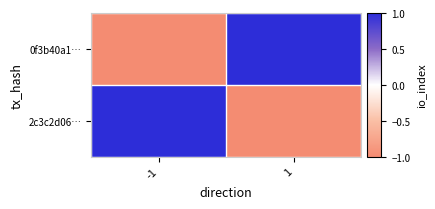

Which label corresponds to the largest value in the chart?

1